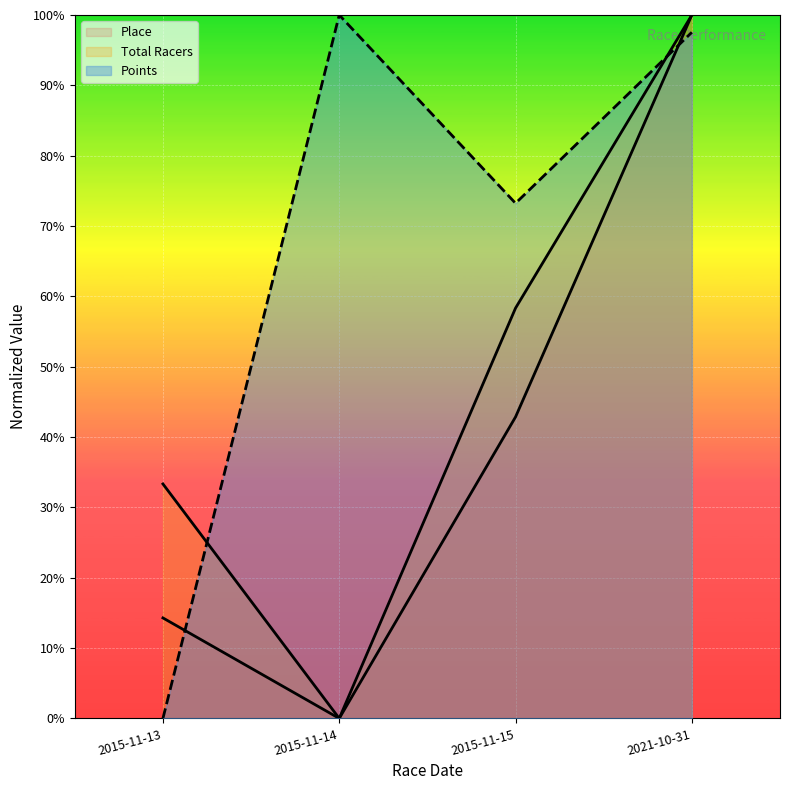

What is the difference between the highest and lowest values at 2015-11-14?

1.0